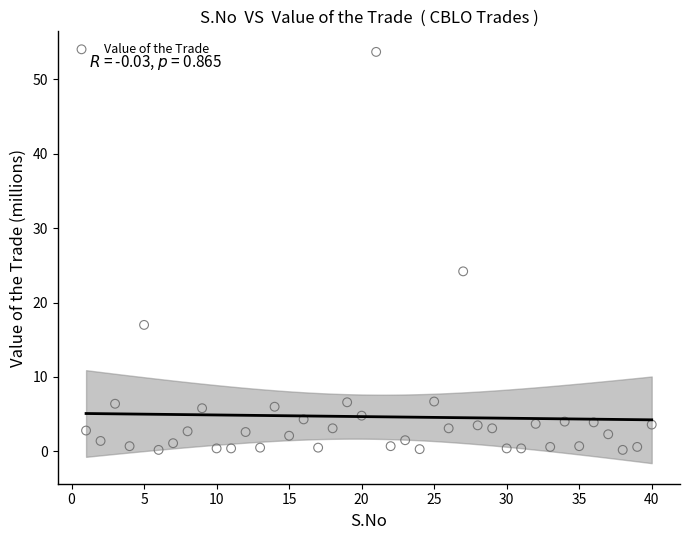

What is the range of Y values (max minus min)?

53.5